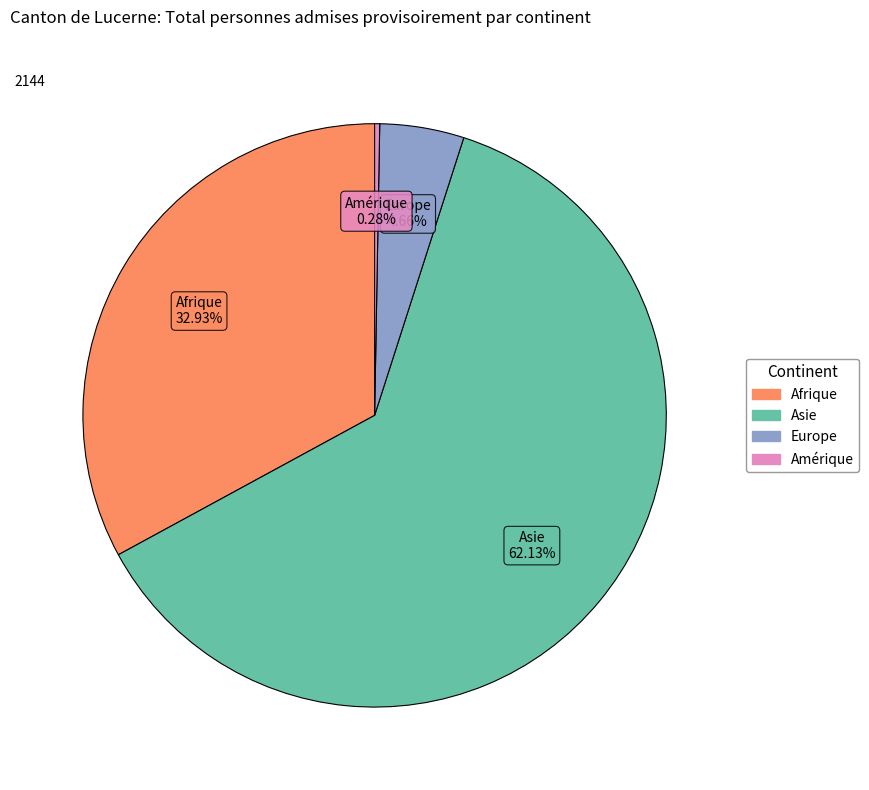

To the nearest percent, what percentage of the pie is Asie?

62%